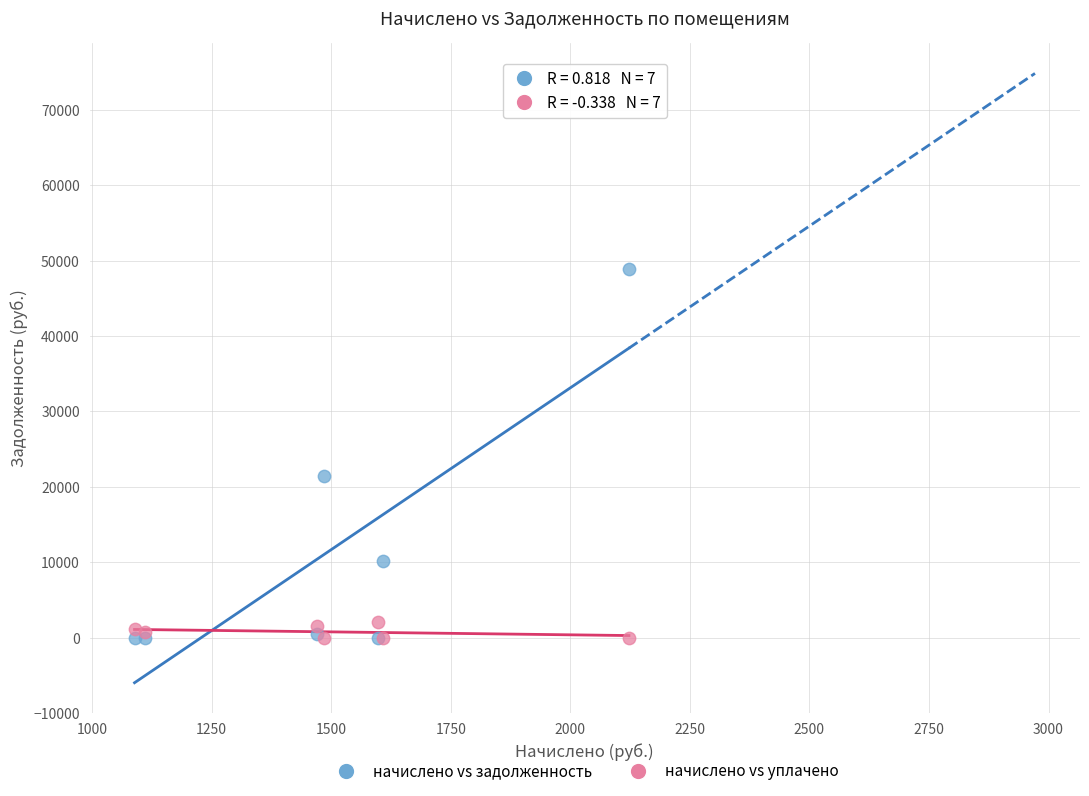

In the начислено vs задолженность series, what Y value is closest to 24427?

21415.6